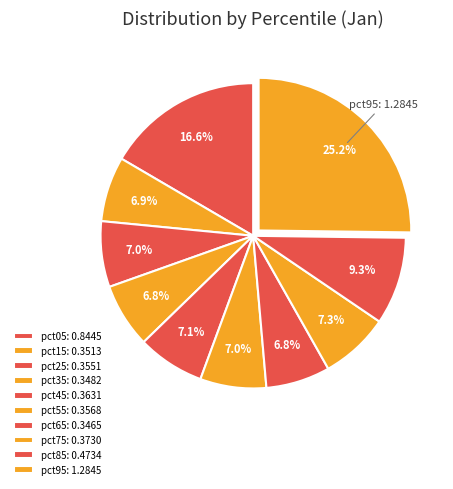

Does any single category account for the majority?

No